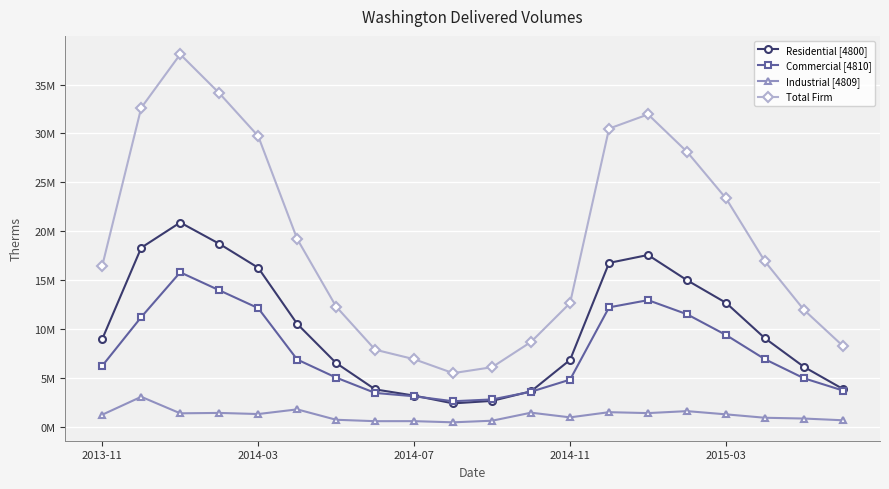

Which category has the lowest value in the Commercial [4810] series?

9